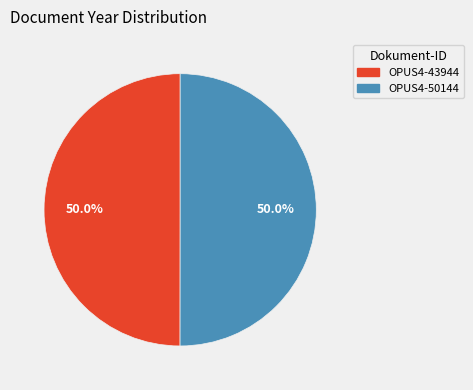

Combined, do OPUS4-43944 and OPUS4-50144 account for over 50%?

Yes